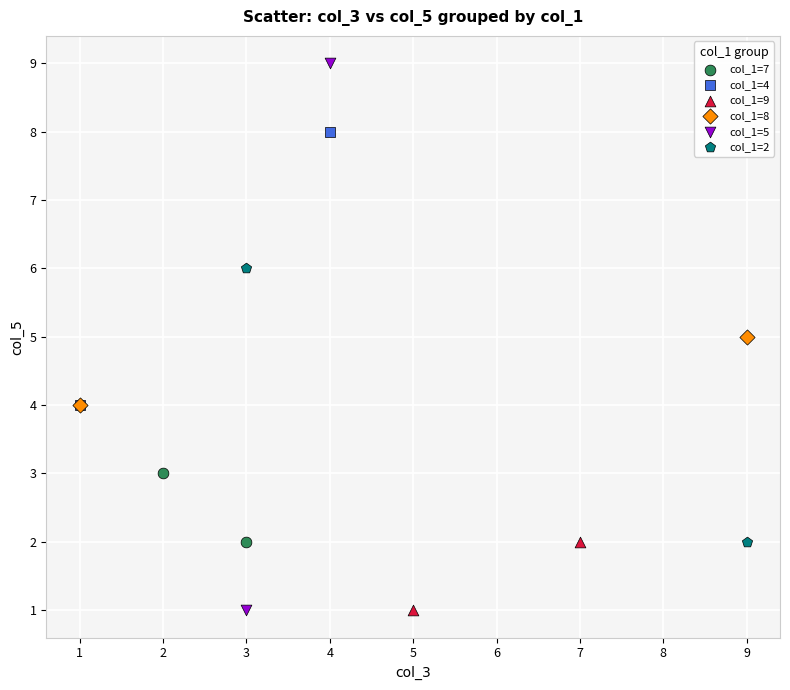

What are all the series names shown in the legend?

col_1=7, col_1=4, col_1=9, col_1=8, col_1=5, col_1=2